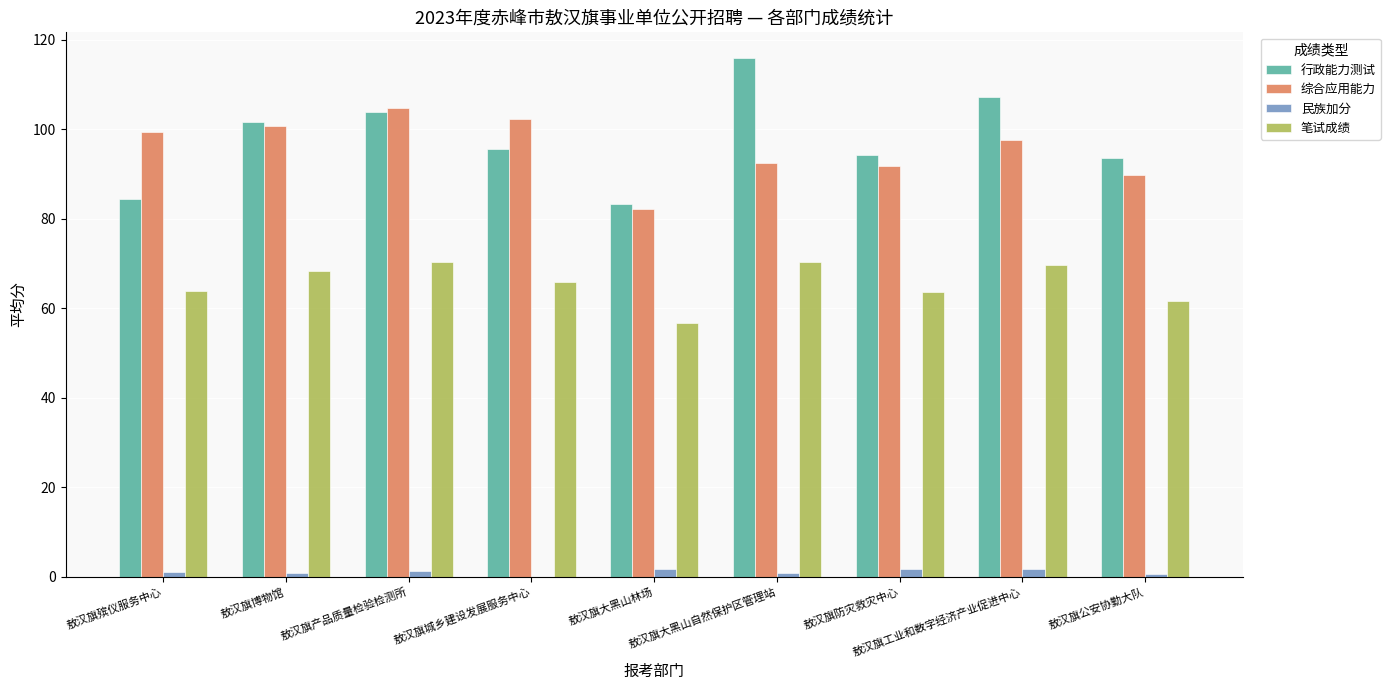

What is the maximum value shown in the chart?

115.8